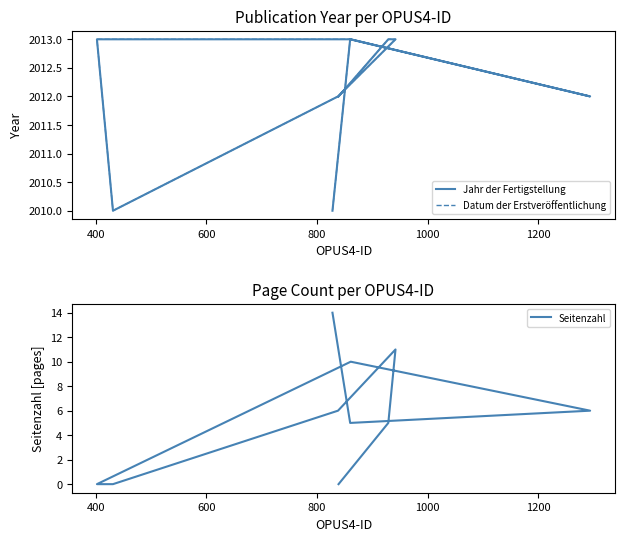

How many interior local valleys does the Seitenzahl series have?

1